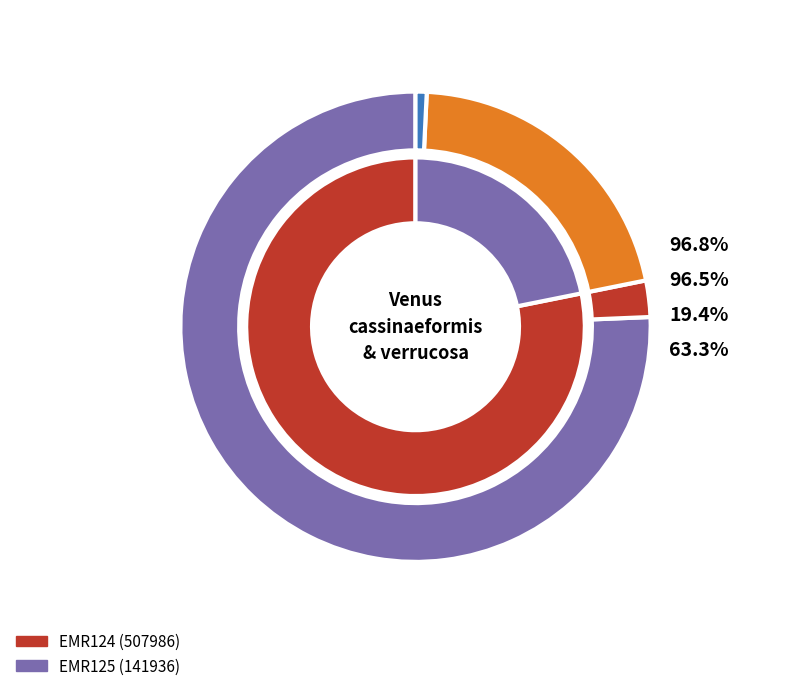

True or false: EMR124 accounts for 86% of the total.

False